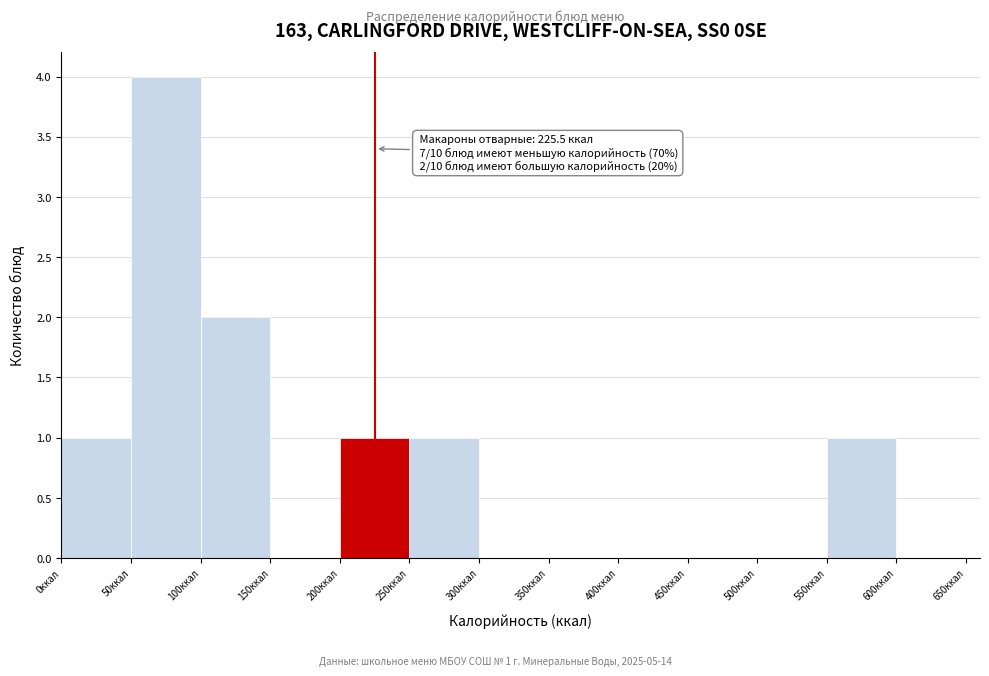

Over which range of the x-axis is the bar tallest?

50 to 100